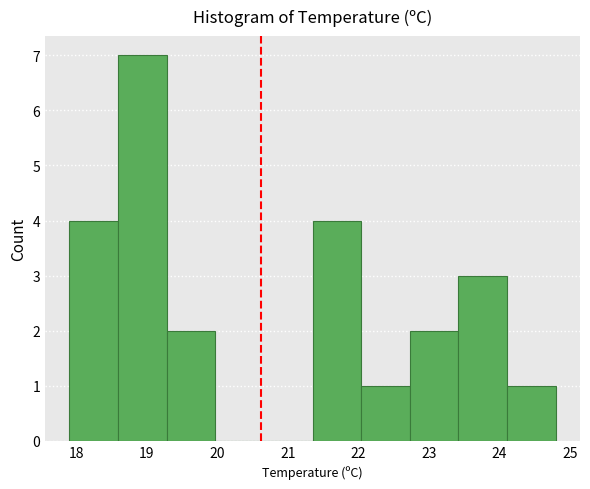

Reading left to right, list every bar in this chart as the range it spans on the x-axis followed by its height. Neither the bar edges nor the heights are printed on the chart, so give them approximately, as read against the axes.

17.90 to 18.59: 4
18.59 to 19.28: 7
19.28 to 19.97: 2
19.97 to 20.66: 0
20.66 to 21.35: 0
21.35 to 22.04: 4
22.04 to 22.73: 1
22.73 to 23.42: 2
23.42 to 24.11: 3
24.11 to 24.80: 1